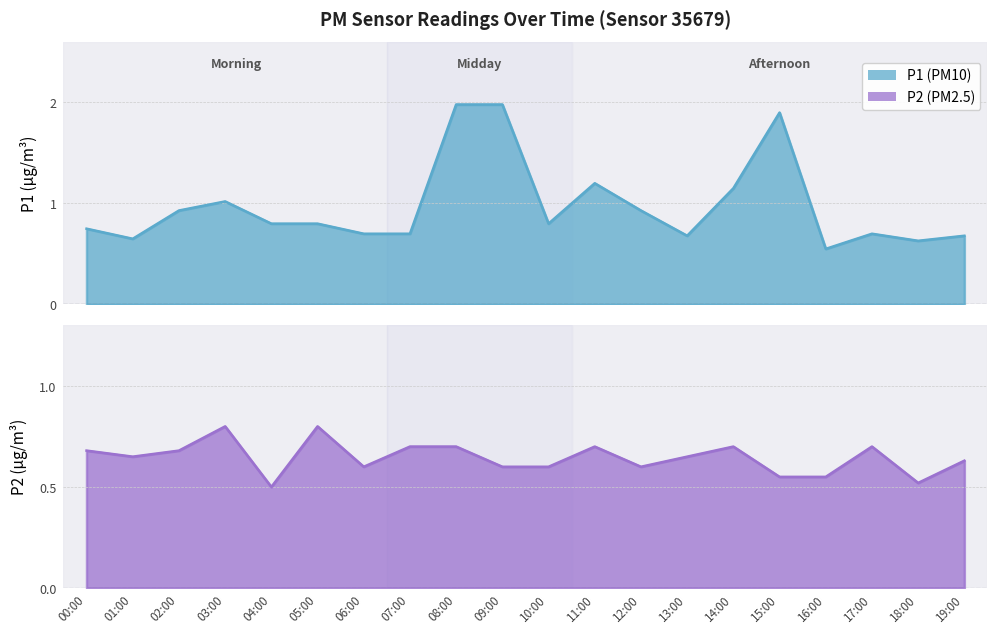

What are all the series names shown in the legend?

P1, P2